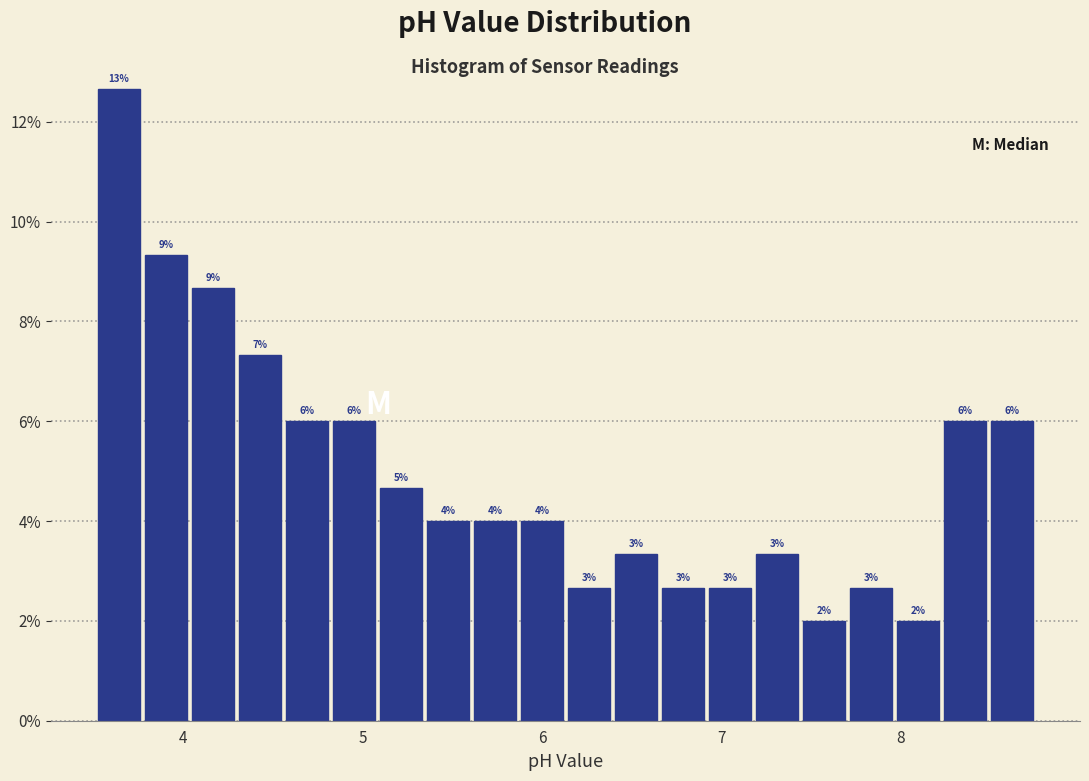

Around what value on the x-axis is the tallest bar? Give the approximate position of its centre, as read against the axis.

3.6